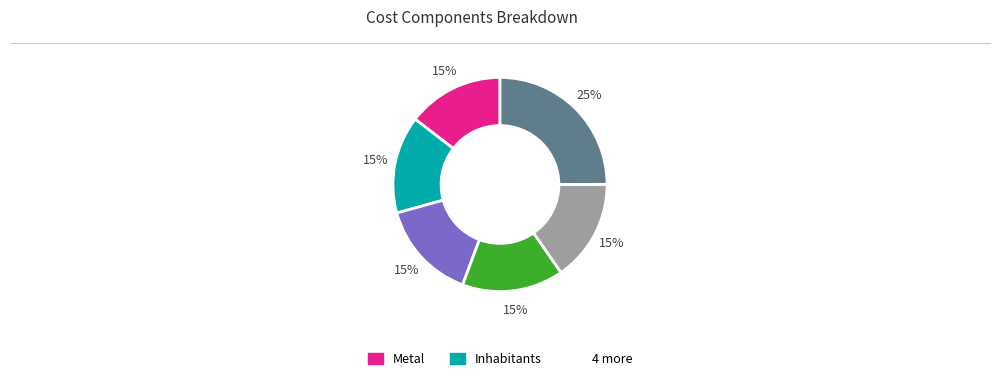

Is there a majority slice in this chart?

No